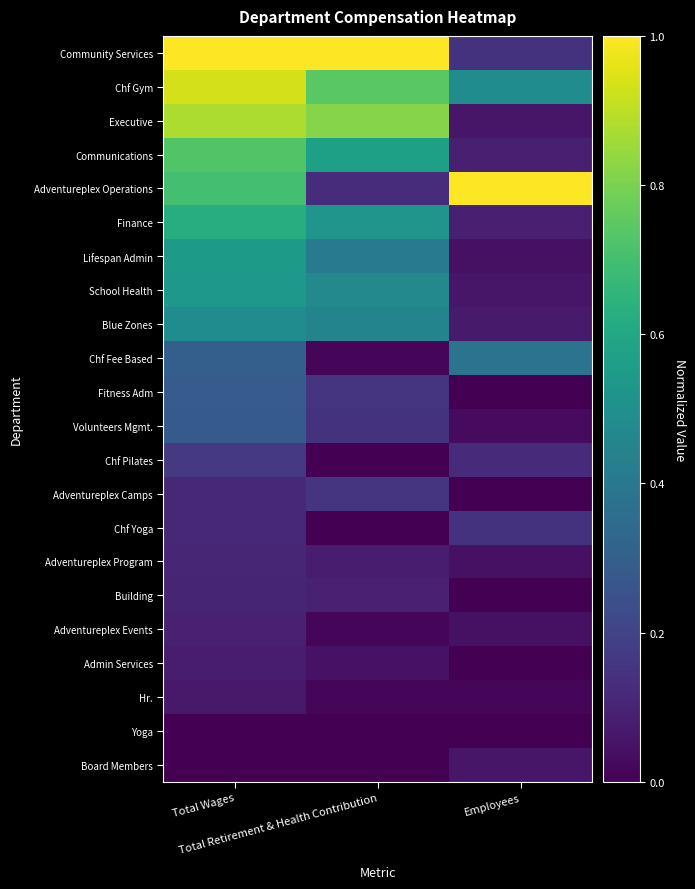

Reading right to left, extract all data points from this chart.

Community Services: Employees=0.1	Total Retirement & Health Contribution=1.0	Total Wages=1.0
Chf Gym: Employees=0.5	Total Retirement & Health Contribution=0.7	Total Wages=0.9
Executive: Employees=0.1	Total Retirement & Health Contribution=0.8	Total Wages=0.9
Communications: Employees=0.1	Total Retirement & Health Contribution=0.6	Total Wages=0.7
Adventureplex Operations: Employees=1.0	Total Retirement & Health Contribution=0.1	Total Wages=0.7
Finance: Employees=0.1	Total Retirement & Health Contribution=0.5	Total Wages=0.6
Lifespan Admin: Employees=0.0	Total Retirement & Health Contribution=0.4	Total Wages=0.5
School Health: Employees=0.1	Total Retirement & Health Contribution=0.5	Total Wages=0.5
Blue Zones: Employees=0.1	Total Retirement & Health Contribution=0.5	Total Wages=0.5
Chf Fee Based: Employees=0.4	Total Retirement & Health Contribution=0.0	Total Wages=0.3
Fitness Adm: Employees=0.0	Total Retirement & Health Contribution=0.2	Total Wages=0.3
Volunteers Mgmt.: Employees=0.0	Total Retirement & Health Contribution=0.1	Total Wages=0.3
Chf Pilates: Employees=0.1	Total Retirement & Health Contribution=0.0	Total Wages=0.2
Adventureplex Camps: Employees=0.0	Total Retirement & Health Contribution=0.2	Total Wages=0.1
Chf Yoga: Employees=0.1	Total Retirement & Health Contribution=0.0	Total Wages=0.1
Adventureplex Program: Employees=0.0	Total Retirement & Health Contribution=0.1	Total Wages=0.1
Building: Employees=0.0	Total Retirement & Health Contribution=0.1	Total Wages=0.1
Adventureplex Events: Employees=0.0	Total Retirement & Health Contribution=0.0	Total Wages=0.1
Admin Services: Employees=0.0	Total Retirement & Health Contribution=0.0	Total Wages=0.1
Hr.: Employees=0.0	Total Retirement & Health Contribution=0.0	Total Wages=0.1
Yoga: Employees=0.0	Total Retirement & Health Contribution=0.0	Total Wages=0.0
Board Members: Employees=0.1	Total Retirement & Health Contribution=0.0	Total Wages=0.0